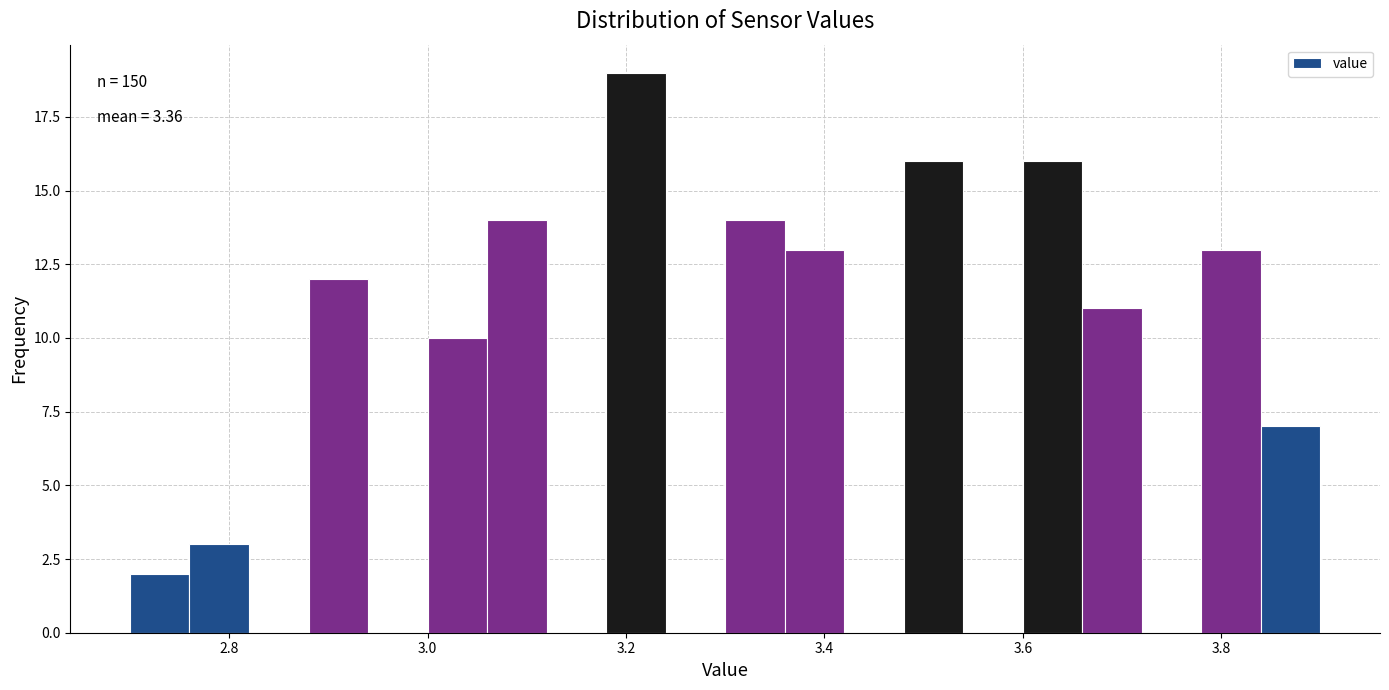

Around what value on the x-axis is the tallest bar? Give the approximate position of its centre, as read against the axis.

3.22